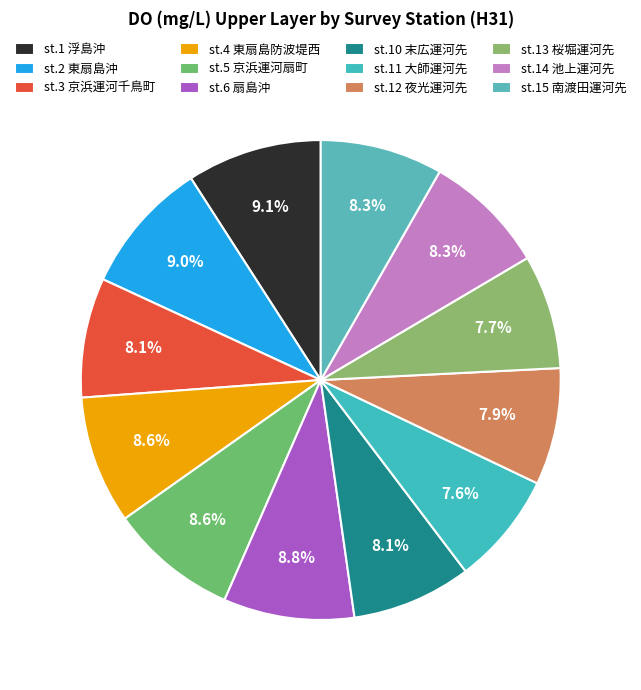

Is st.12 夜光運河先 the majority of the pie?

No